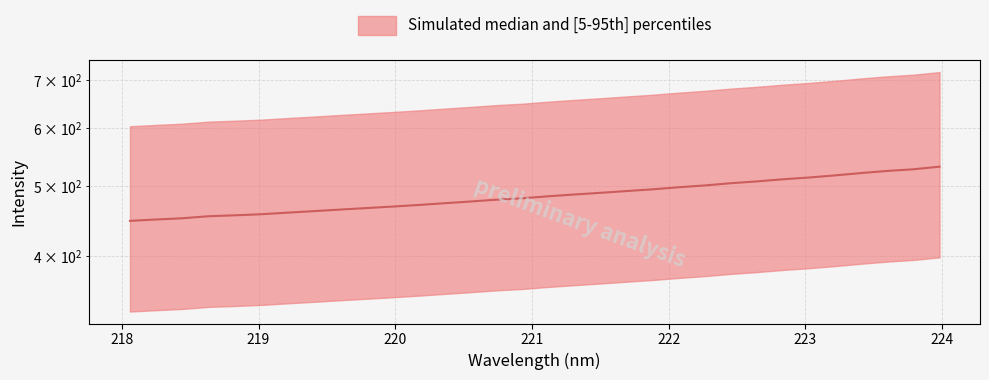

Approximately how many times larger is the value at 222.0721 compared to 221.4993?

1.0